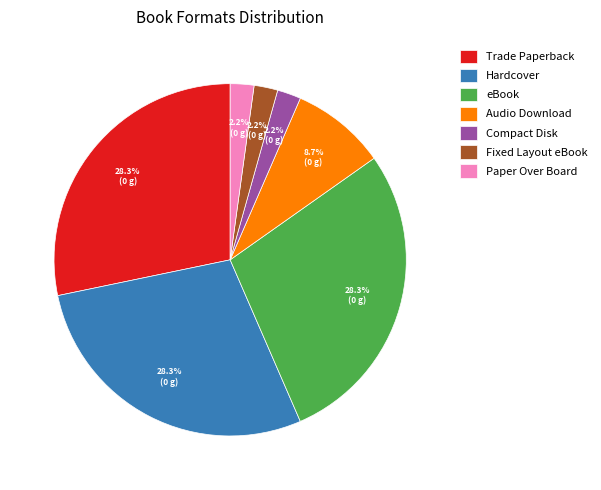

The Compact Disk slice represents 15% of the pie. True or false?

False